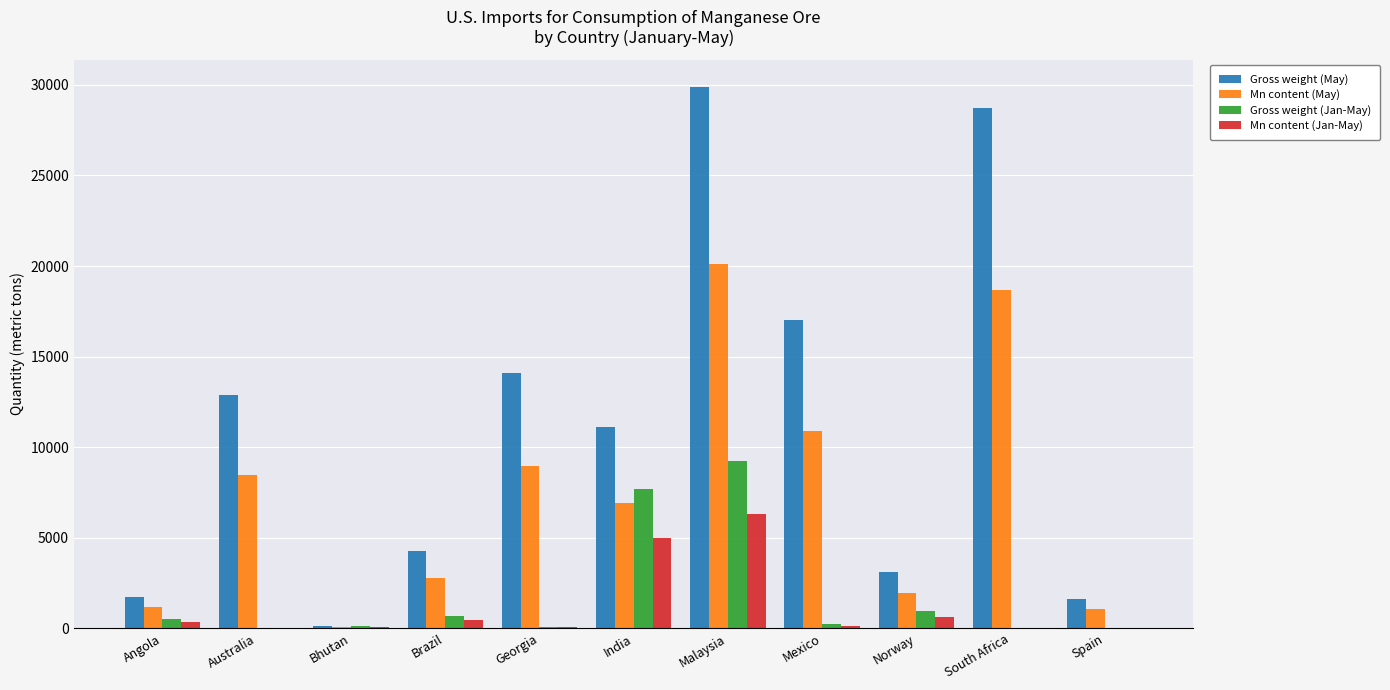

How many data points does each series have?

11